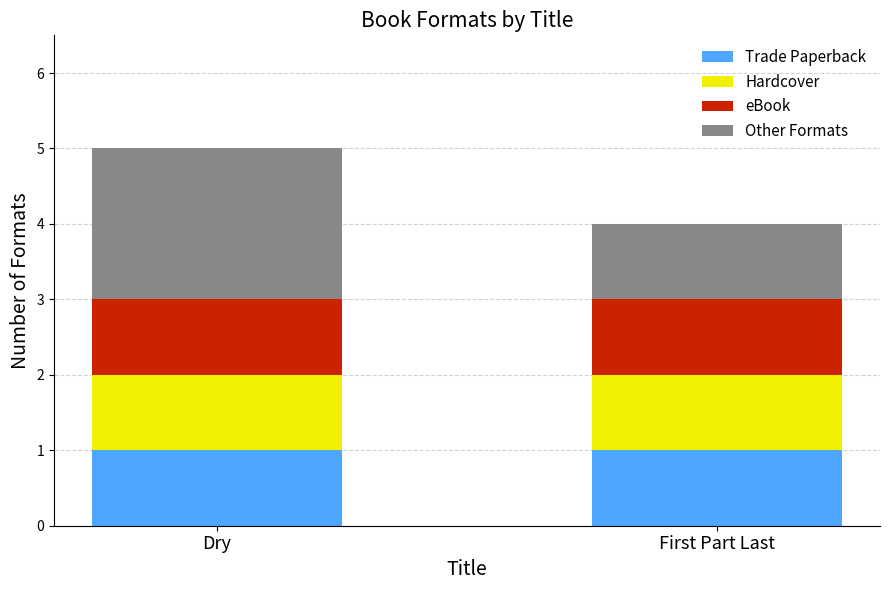

What are all the series names shown in the legend?

Trade Paperback, Hardcover, eBook, Other Formats